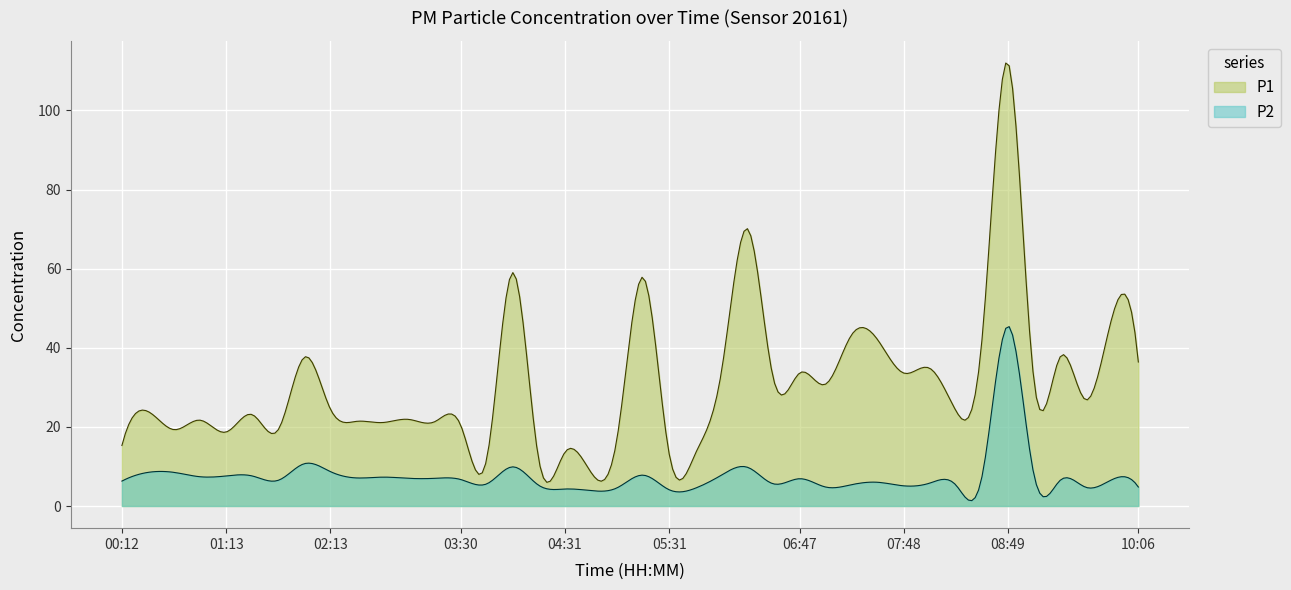

True or false: P1 has a value of 8.3 at P1.

False